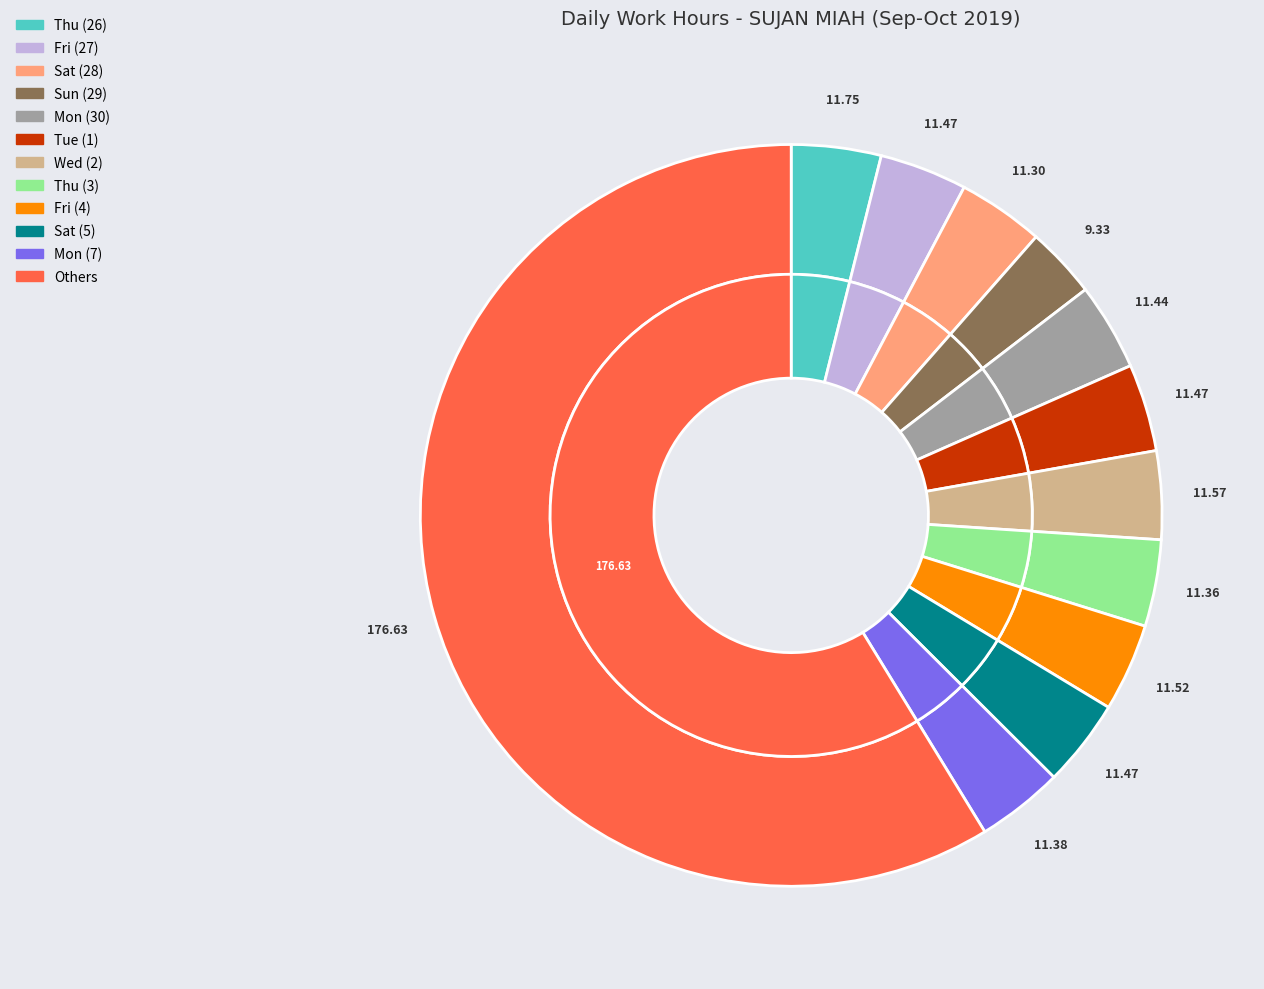

To the nearest percent, what is the combined percentage of Fri (11) and Sun (29)?

7%